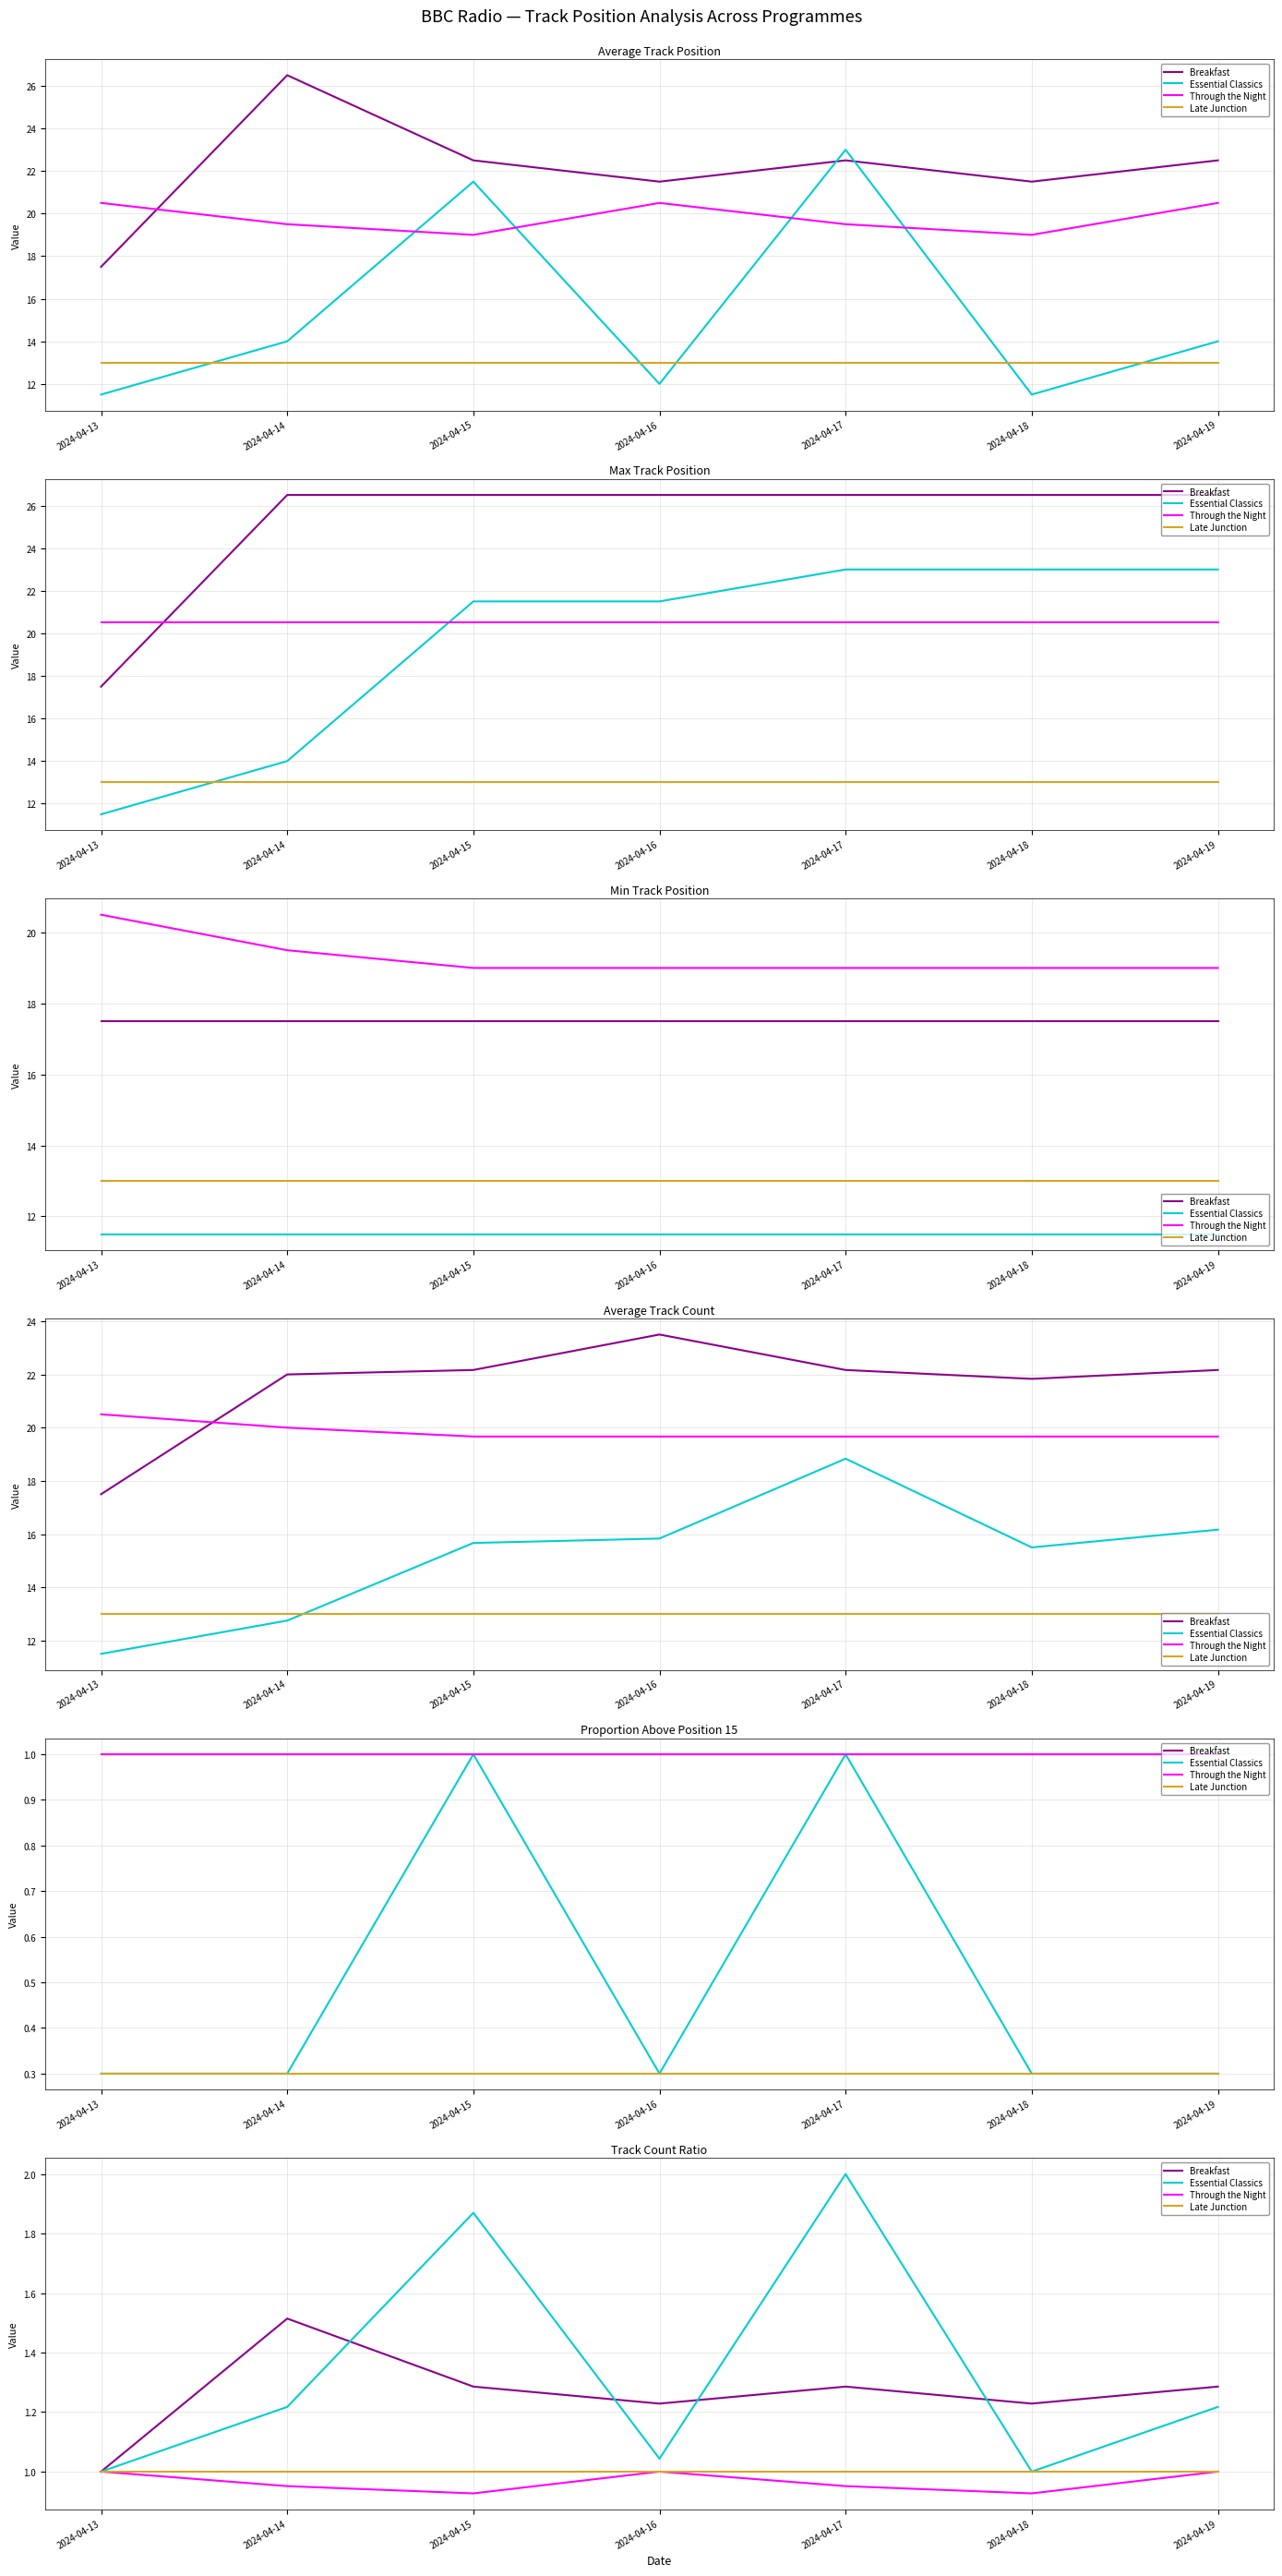

Where is the first local maximum for Breakfast?

2024-04-14